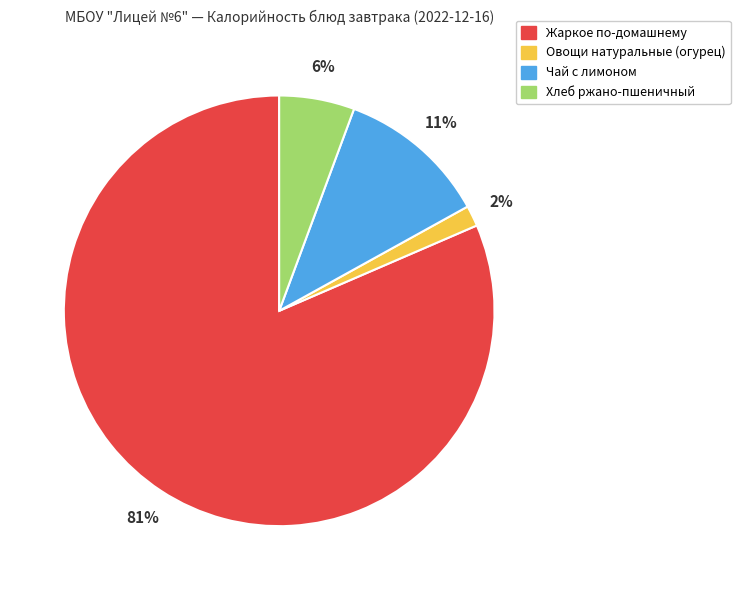

Between Хлеб ржано-пшеничный and Овощи натуральные (огурец), which is larger?

Хлеб ржано-пшеничный